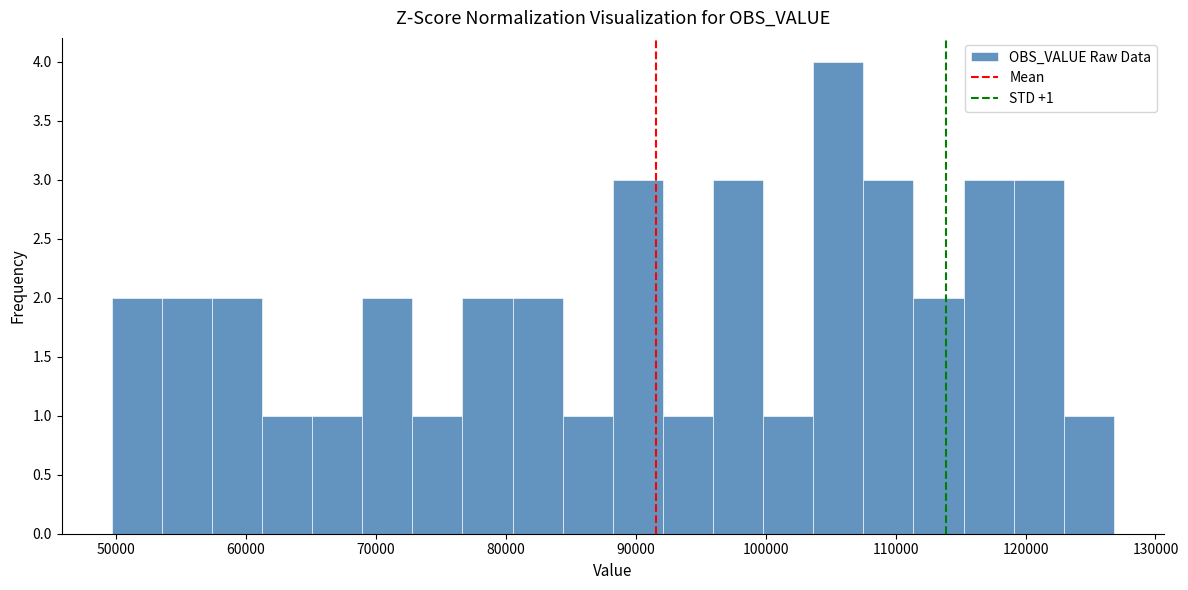

Read against the x-axis, roughly where is the centre of the tallest bar?

106000